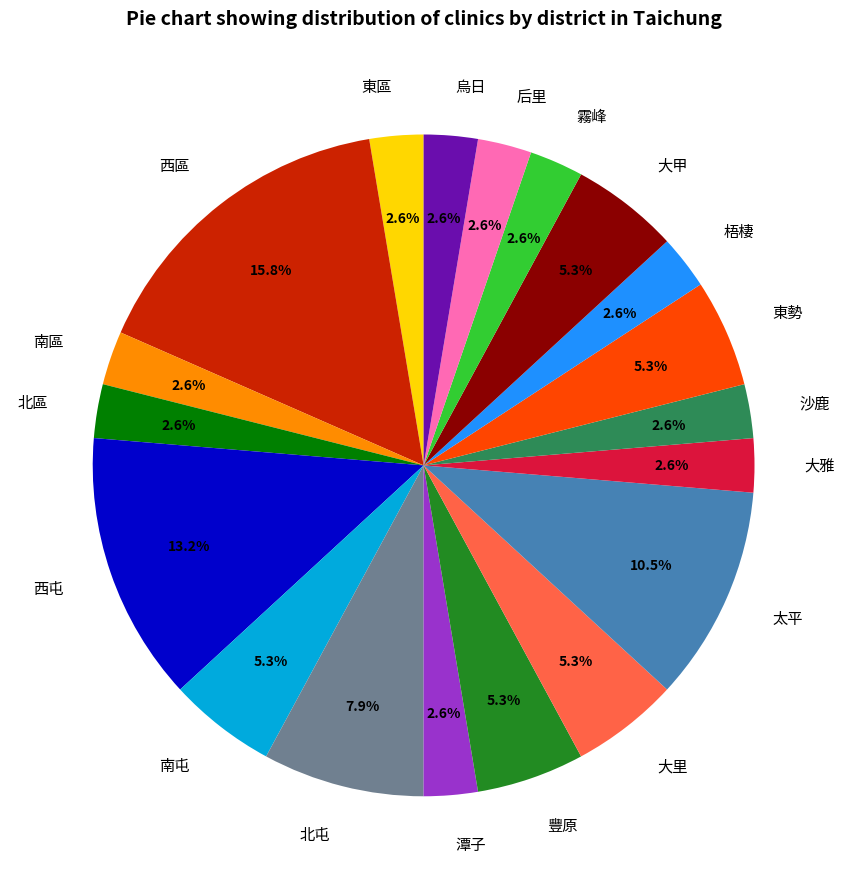

Is there any slice that represents more than half of the pie?

No